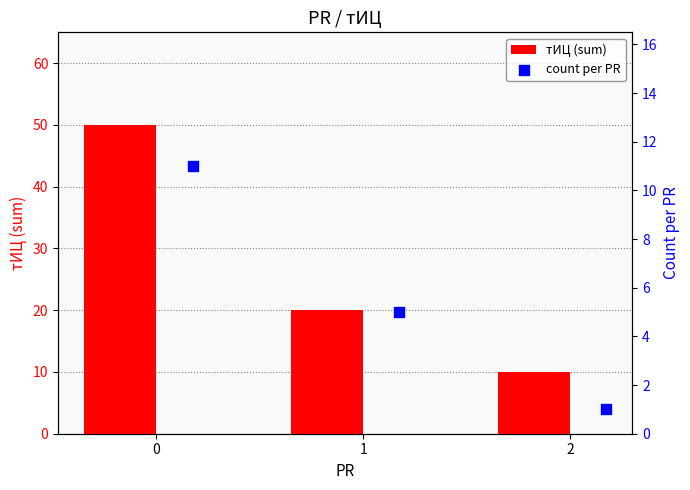

The value of тИЦ (sum) at 0 is 11. True or false?

False